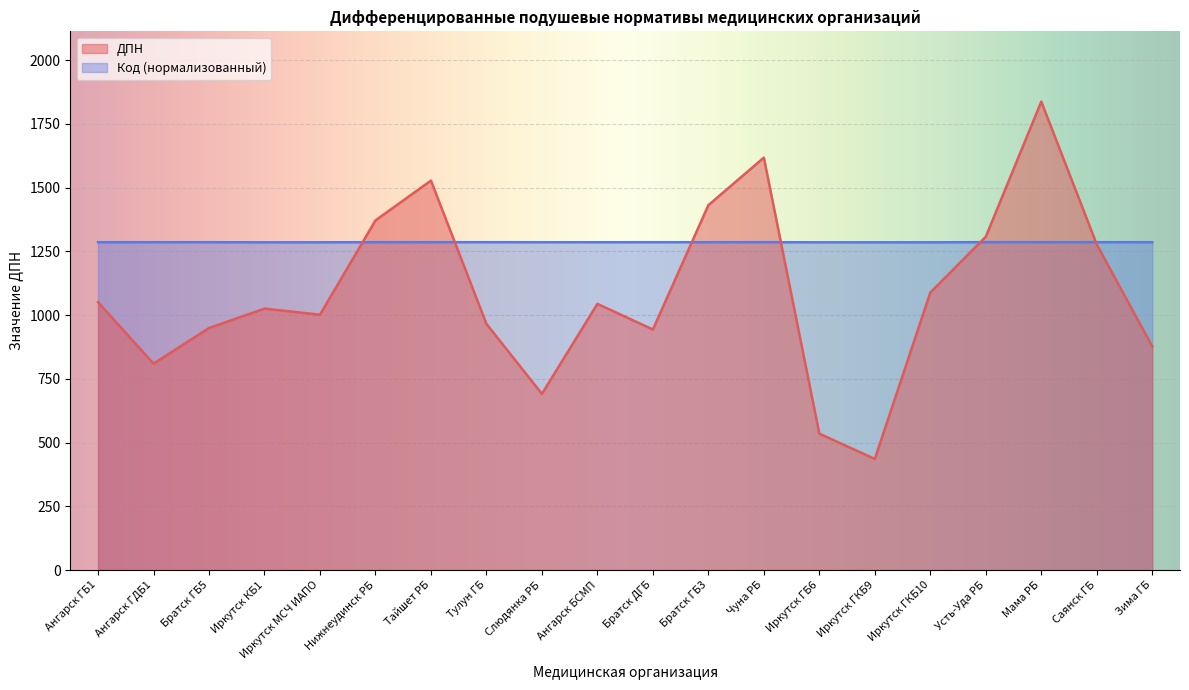

What position from the left is Братск ДГБ?

11